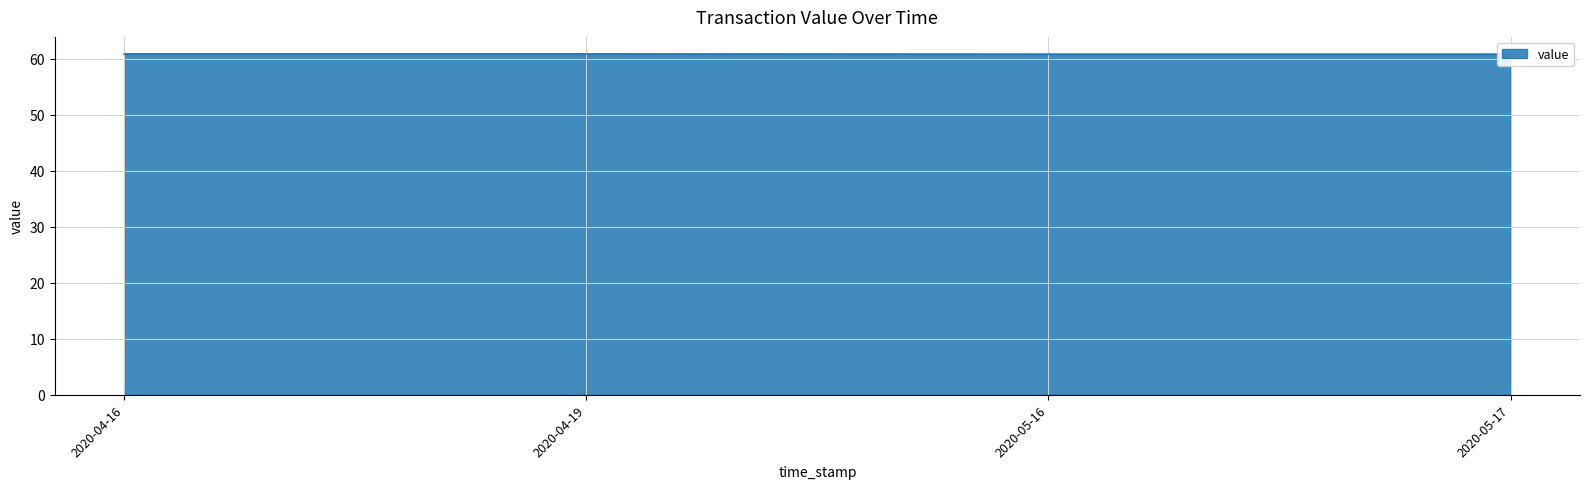

What position from the left is 2020-04-19?

2